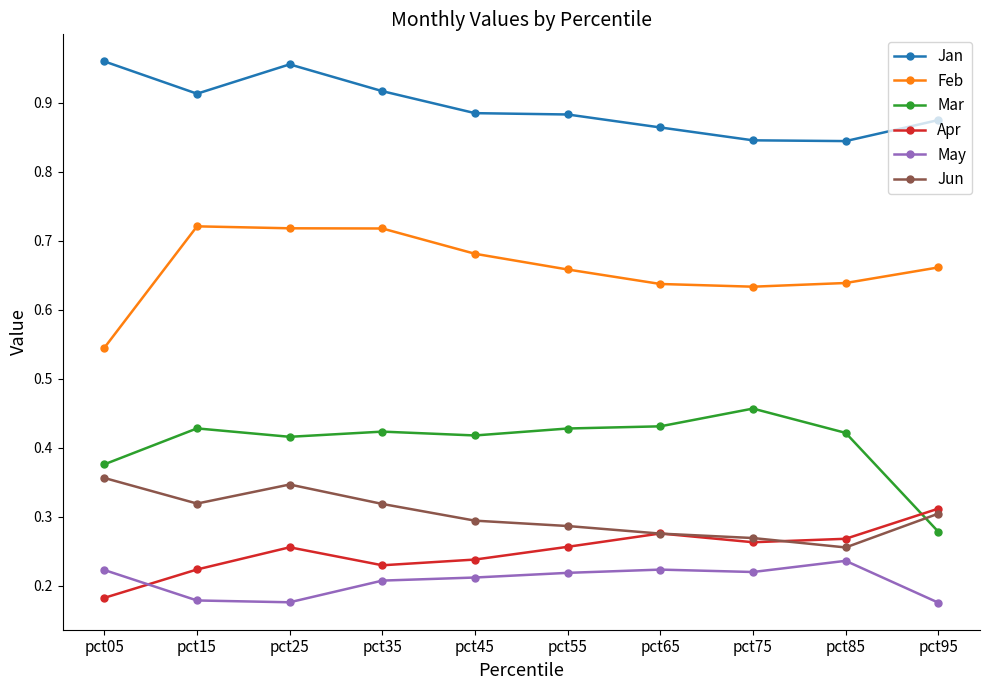

True or false: May and Jun cross at least once.

False